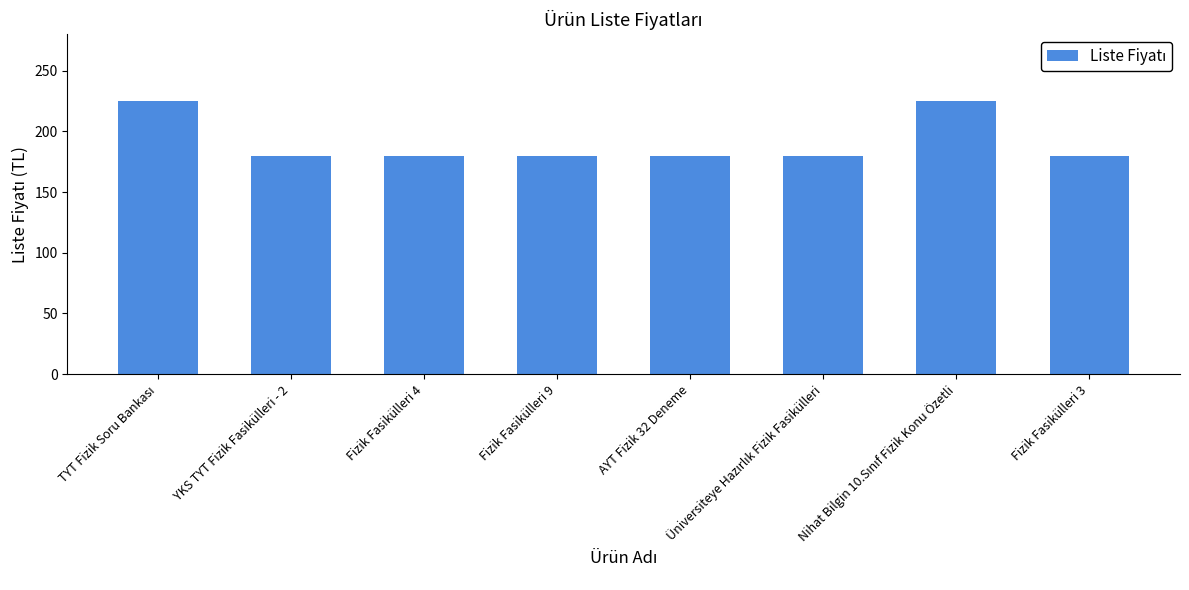

The chart shows a value of 42 at Fizik Fasikülleri 9. True or false?

False